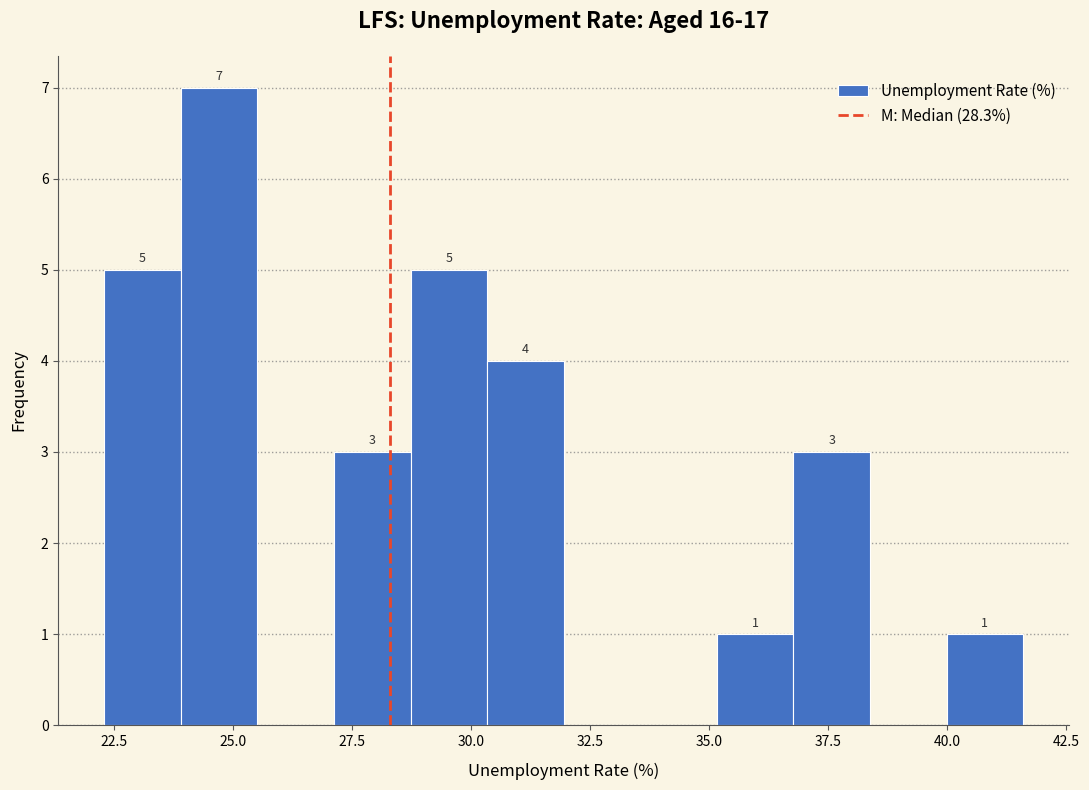

Read against the x-axis, roughly where is the centre of the tallest bar?

24.5